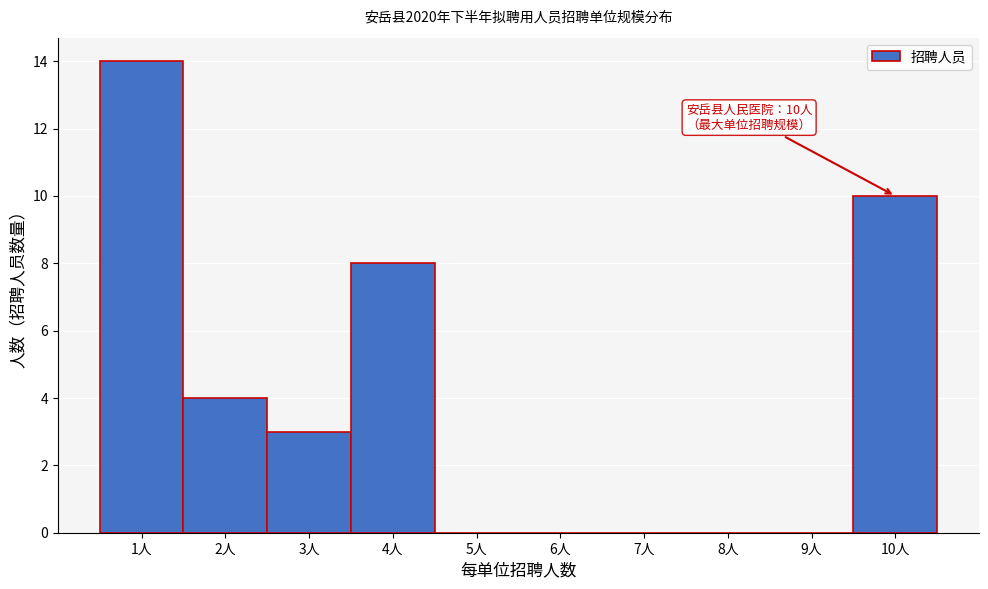

Which range on the x-axis has the tallest bar?

0.5 to 1.5